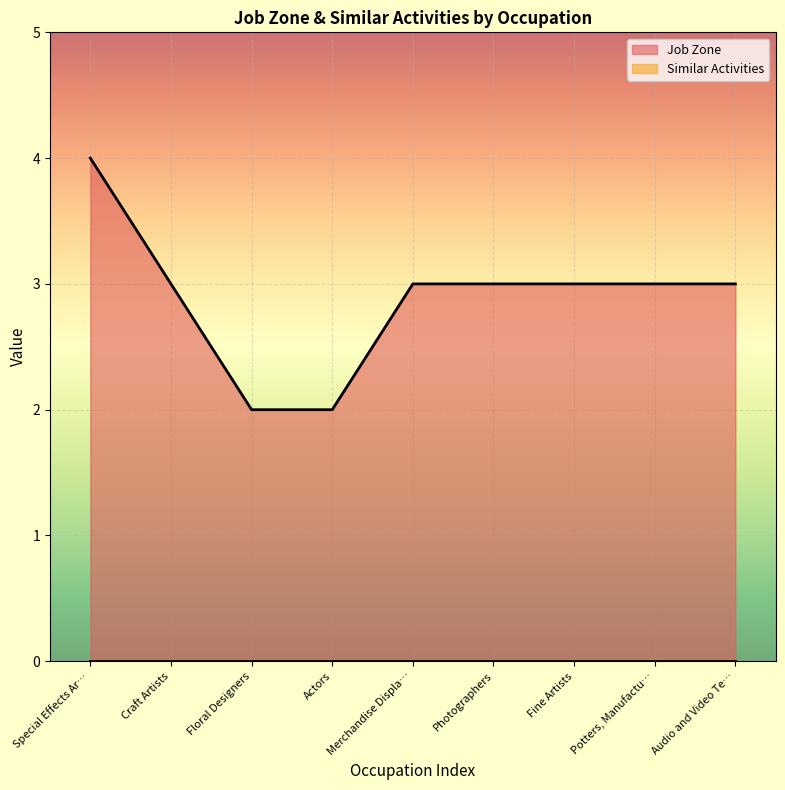

What value does the Job Zone series have at Fine Artists?

3